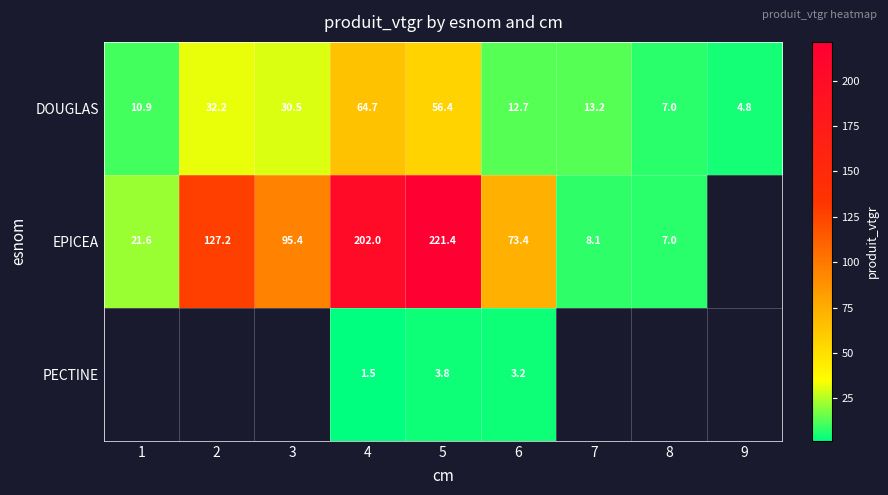

Which has a higher value, 5 or 3?

5